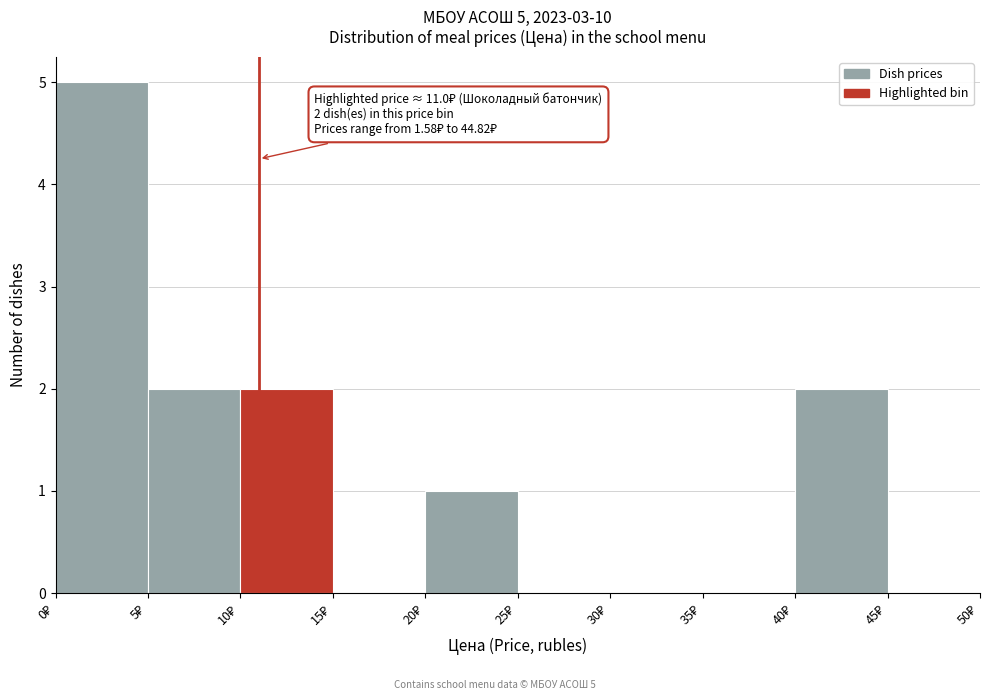

Over which range of the x-axis is the bar tallest?

0 to 5